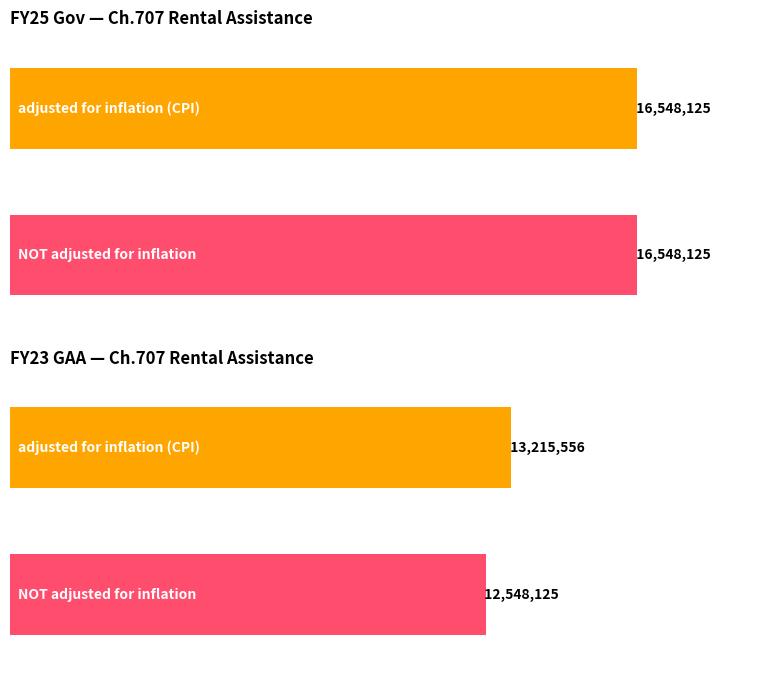

Is it true that NOT adjusted for inflation equals 6939471 at FY24 Gov?

False